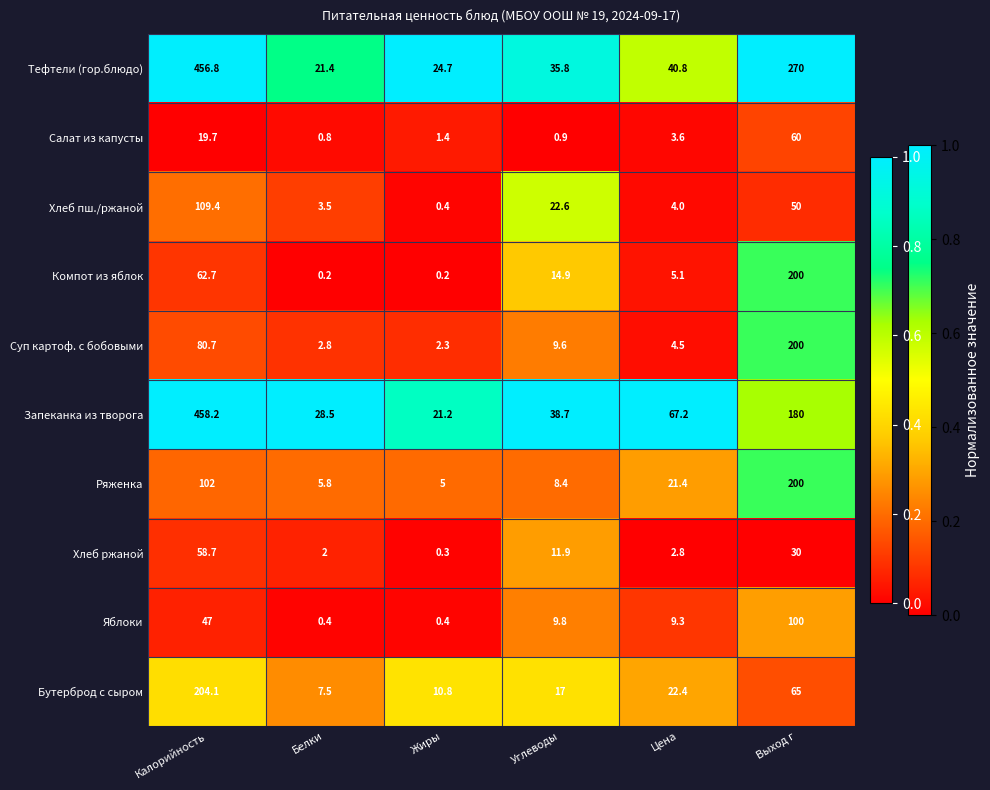

At which label does Хлеб ржаной first exceed 11?

Калорийность